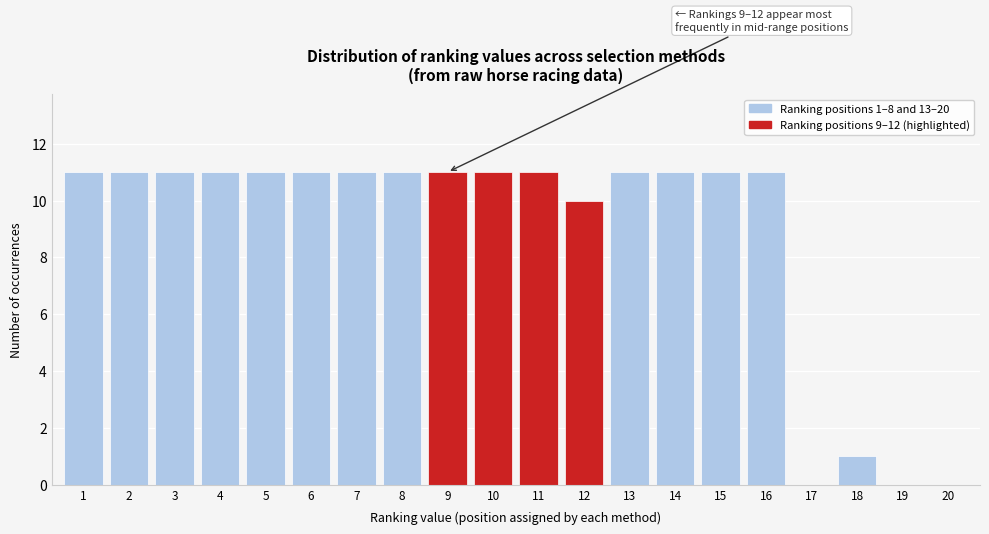

Reading right to left, what are all the values shown in this chart?

20=0	19=0	18=1	17=0	16=11	15=11	14=11	13=11	12=10	11=11	10=11	9=11	8=11	7=11	6=11	5=11	4=11	3=11	2=11	1=11